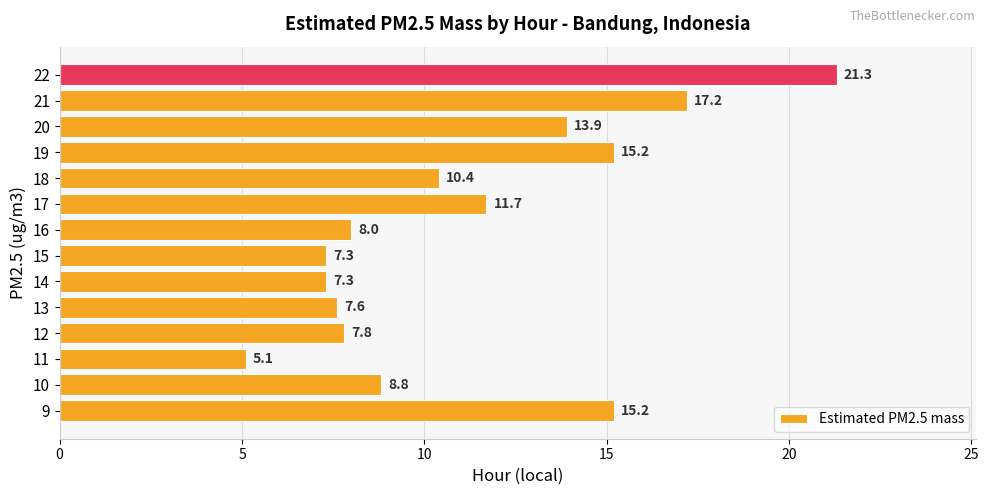

How many bars are there in total?

14